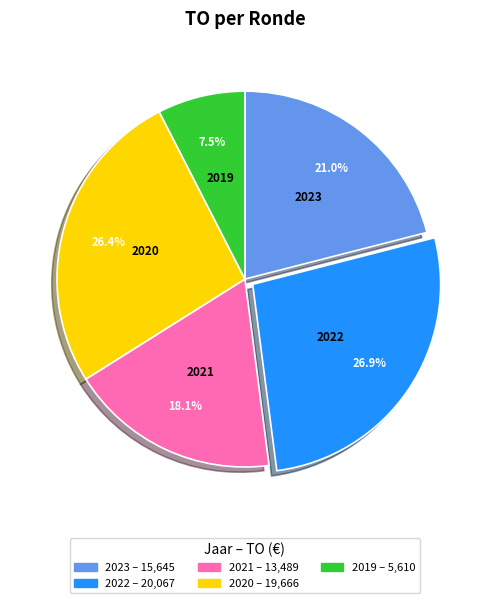

How many slices are in this pie chart?

5